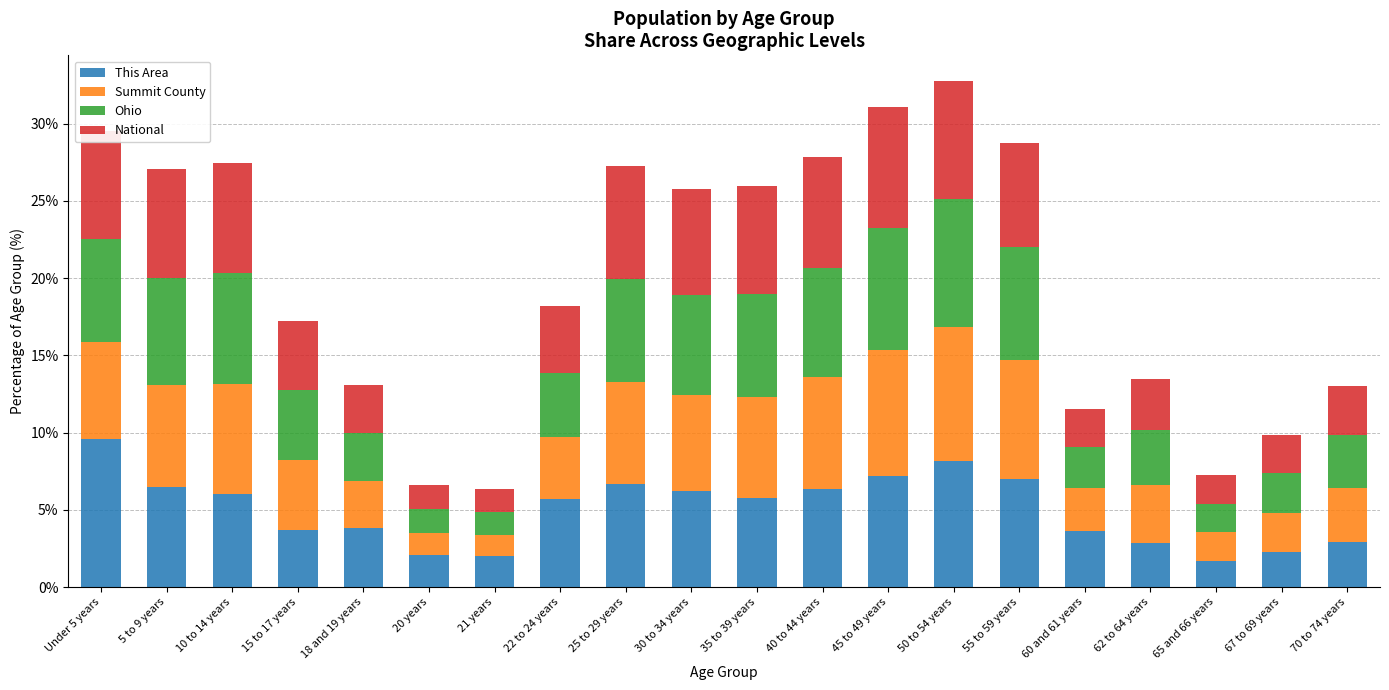

What is the total value across all series at 20 years?

6.6